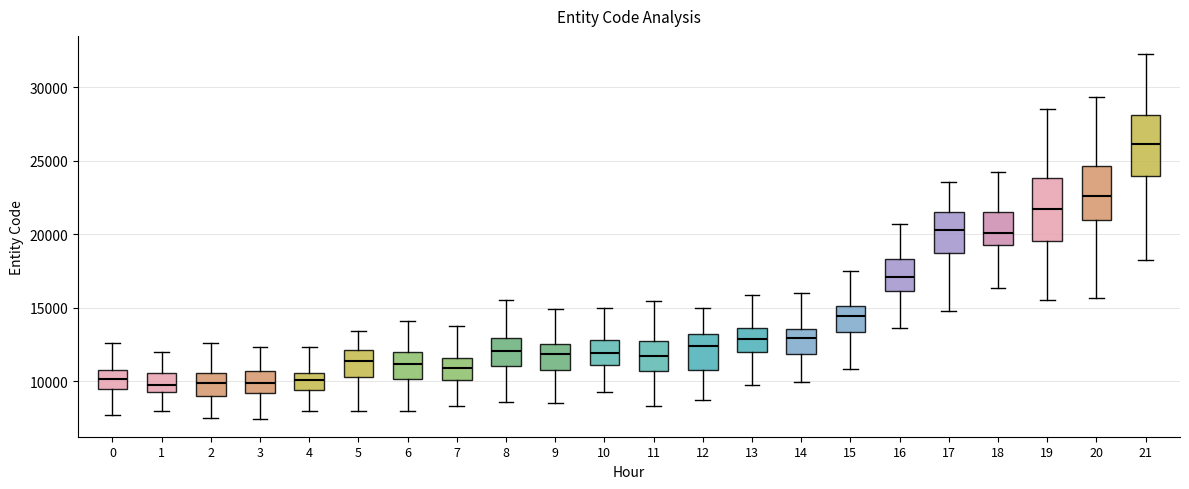

Reading left to right, read every box against the y-axis: the position of its median line, the range the box covers, and the ends of its whiskers. The values are not printed on the chart, so give them approximately, as read against the axis.

0: median 10000, box 9500 to 11000, whiskers 7500 to 12500
1: median 9500 (inside the box), box 9500 to 10500, whiskers 8000 to 12000
2: median 10000, box 9000 to 10500, whiskers 7500 to 12500
3: median 10000, box 9000 to 10500, whiskers 7500 to 12500
4: median 10000, box 9500 to 10500, whiskers 8000 to 12500
5: median 11500, box 10000 to 12000, whiskers 8000 to 13500
6: median 11000, box 10000 to 12000, whiskers 8000 to 14000
7: median 11000, box 10000 to 11500, whiskers 8500 to 14000
8: median 12000, box 11000 to 13000, whiskers 8500 to 15500
9: median 12000, box 10500 to 12500, whiskers 8500 to 15000
10: median 12000, box 11000 to 13000, whiskers 9000 to 15000
11: median 11500, box 10500 to 12500, whiskers 8500 to 15500
12: median 12500, box 10500 to 13000, whiskers 8500 to 15000
13: median 13000, box 12000 to 13500, whiskers 9500 to 16000
14: median 13000, box 12000 to 13500, whiskers 10000 to 16000
15: median 14500, box 13500 to 15000, whiskers 11000 to 17500
16: median 17000, box 16000 to 18500, whiskers 13500 to 20500
17: median 20500, box 18500 to 21500, whiskers 15000 to 23500
18: median 20000, box 19500 to 21500, whiskers 16500 to 24500
19: median 21500, box 19500 to 24000, whiskers 15500 to 28500
20: median 22500, box 21000 to 24500, whiskers 15500 to 29500
21: median 26000, box 24000 to 28000, whiskers 18500 to 32500